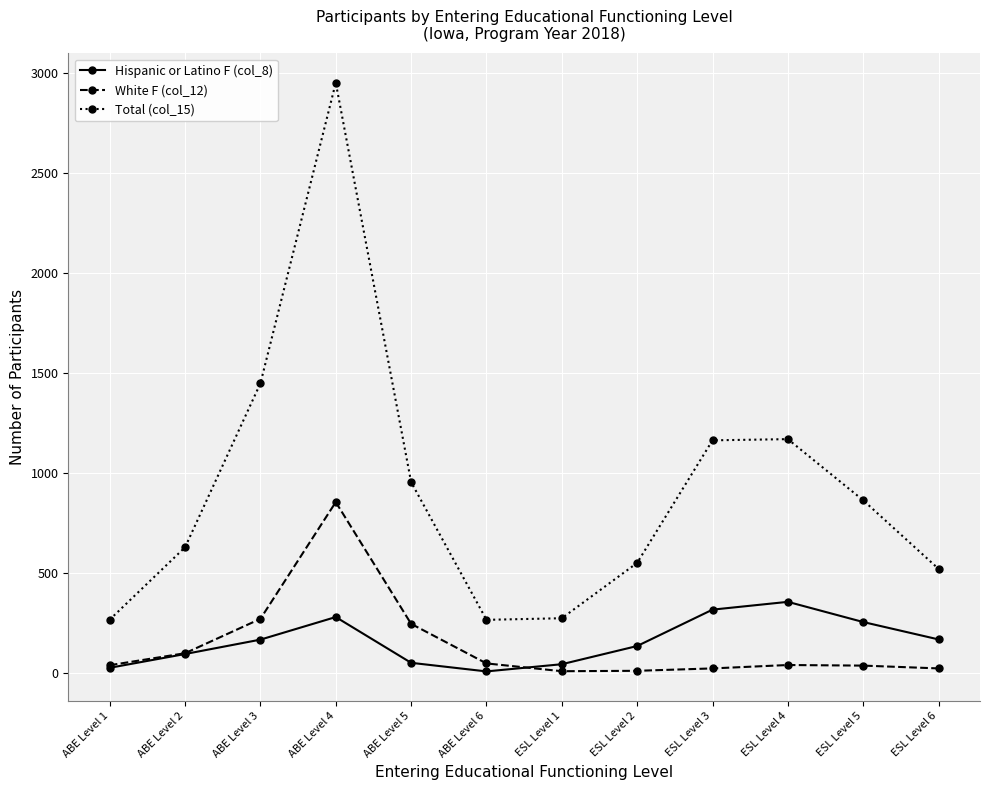

At which label does Hispanic or Latino F (col_8) reach its peak?

ESL Level 4